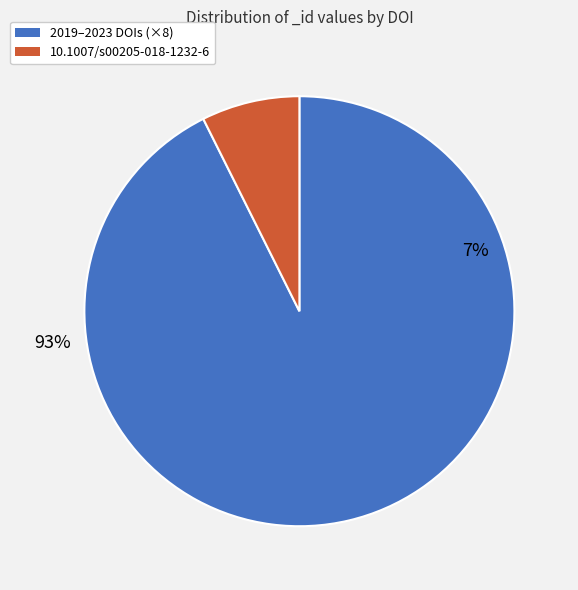

What percentage is NOT represented by 10.1007/s00205-023-01893-6?

83.7%